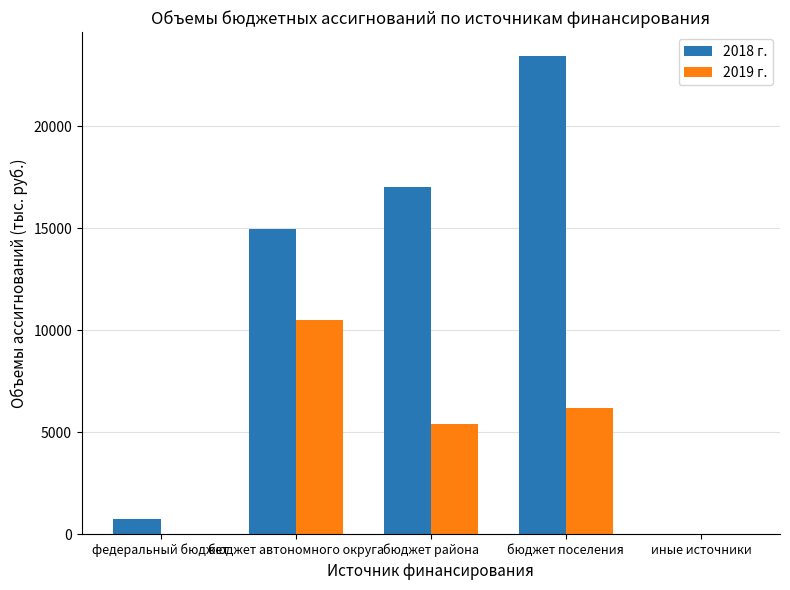

True or false: 2019 г. has a value of 0.0 at иные источники.

True